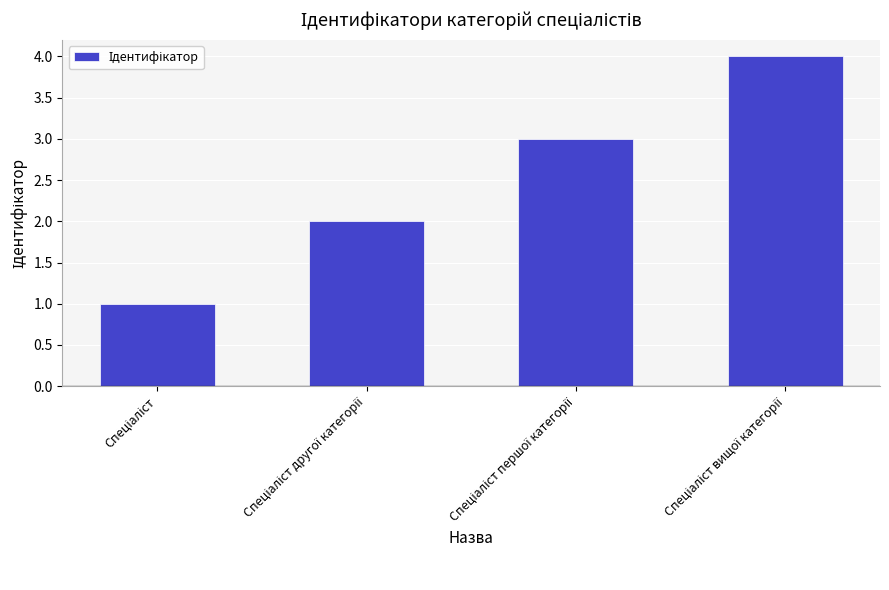

What is the greatest value displayed?

4